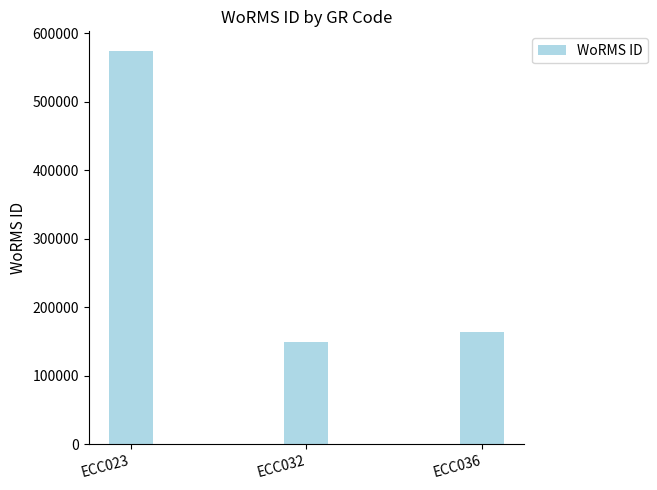

What is the average value?

295468